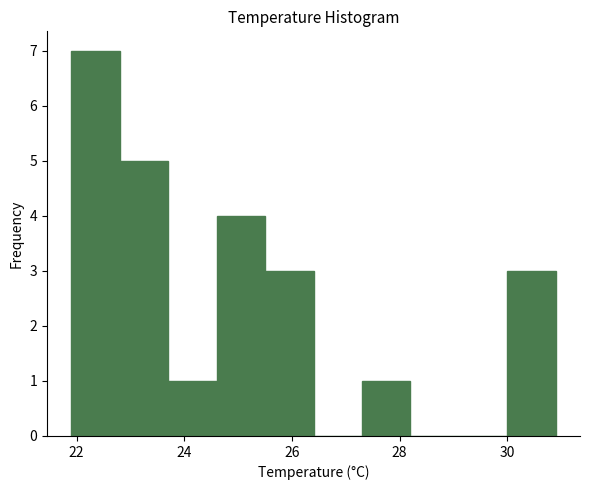

What is the height of the bar covering 21.9 to 22.8 on the x-axis? Neither the bar edges nor the heights are printed on the chart, so give them approximately, as read against the axes.

7